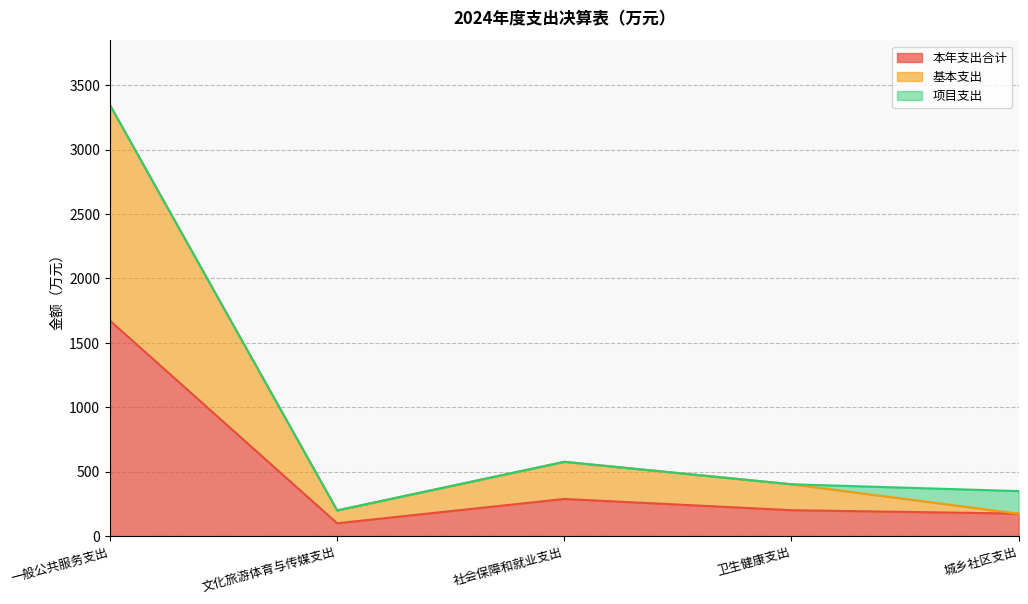

The value of 基本支出 at 城乡社区支出 is 174.8. True or false?

True